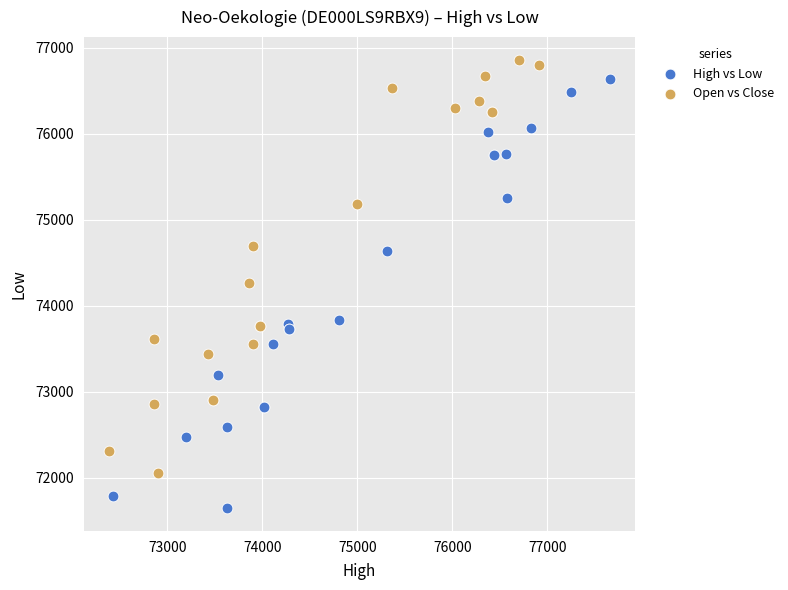

Which series contains the lowest Y value?

High vs Low